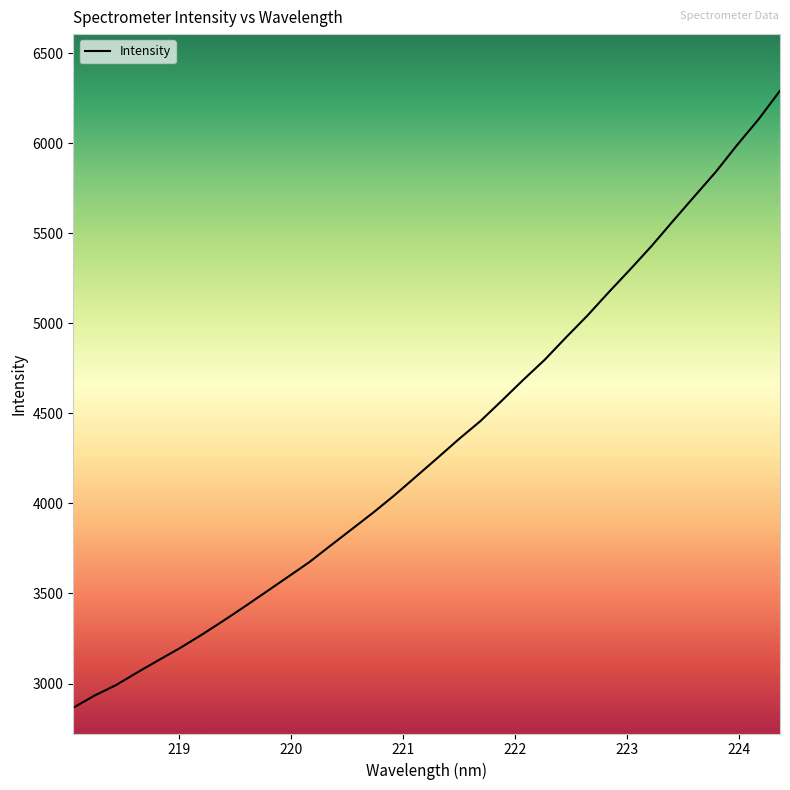

What is the difference between the maximum and minimum values?

3424.4